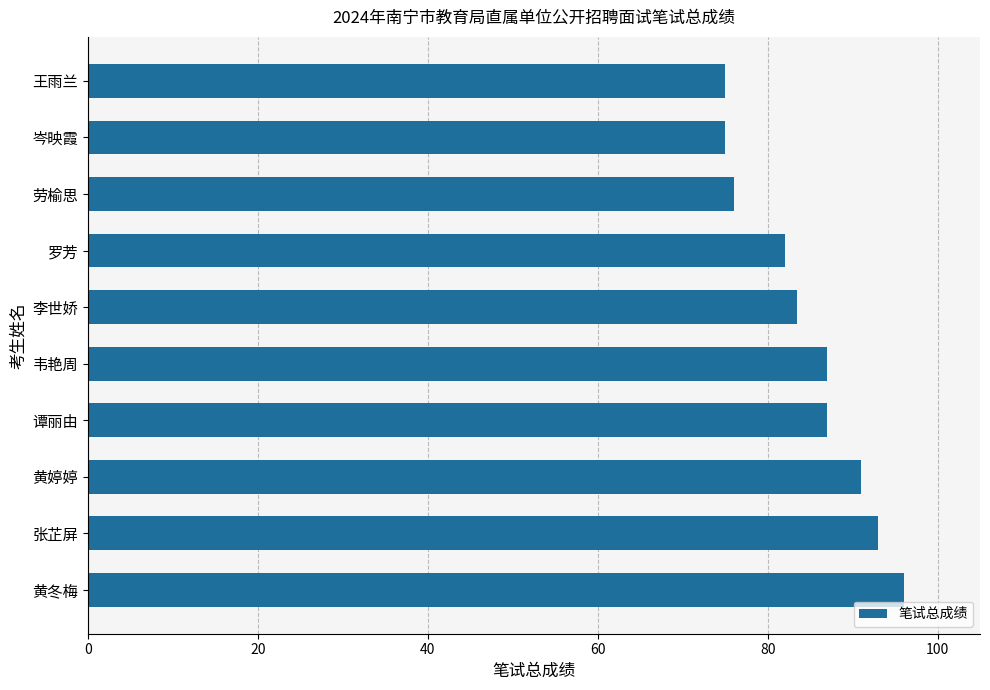

Approximately how many times larger is the value at 黄婷婷 compared to 罗芳?

1.1